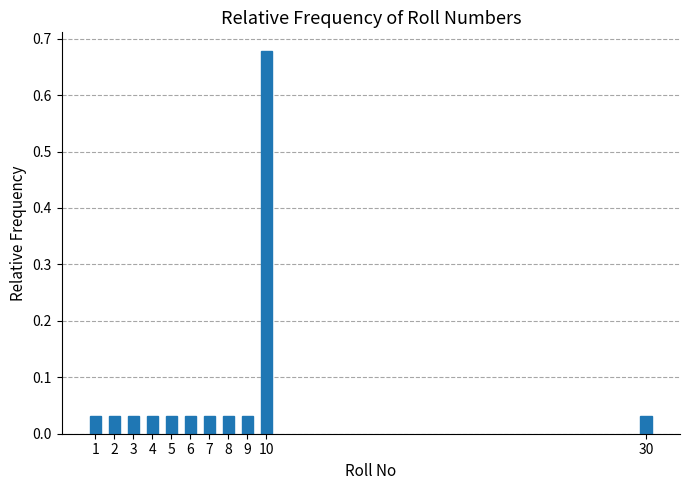

What is the difference between the maximum and second lowest values?

0.6